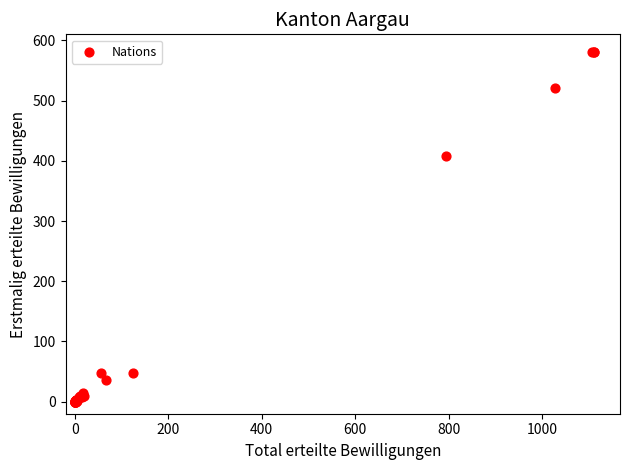

What Y value in the scatter plot is closest to 290?

408